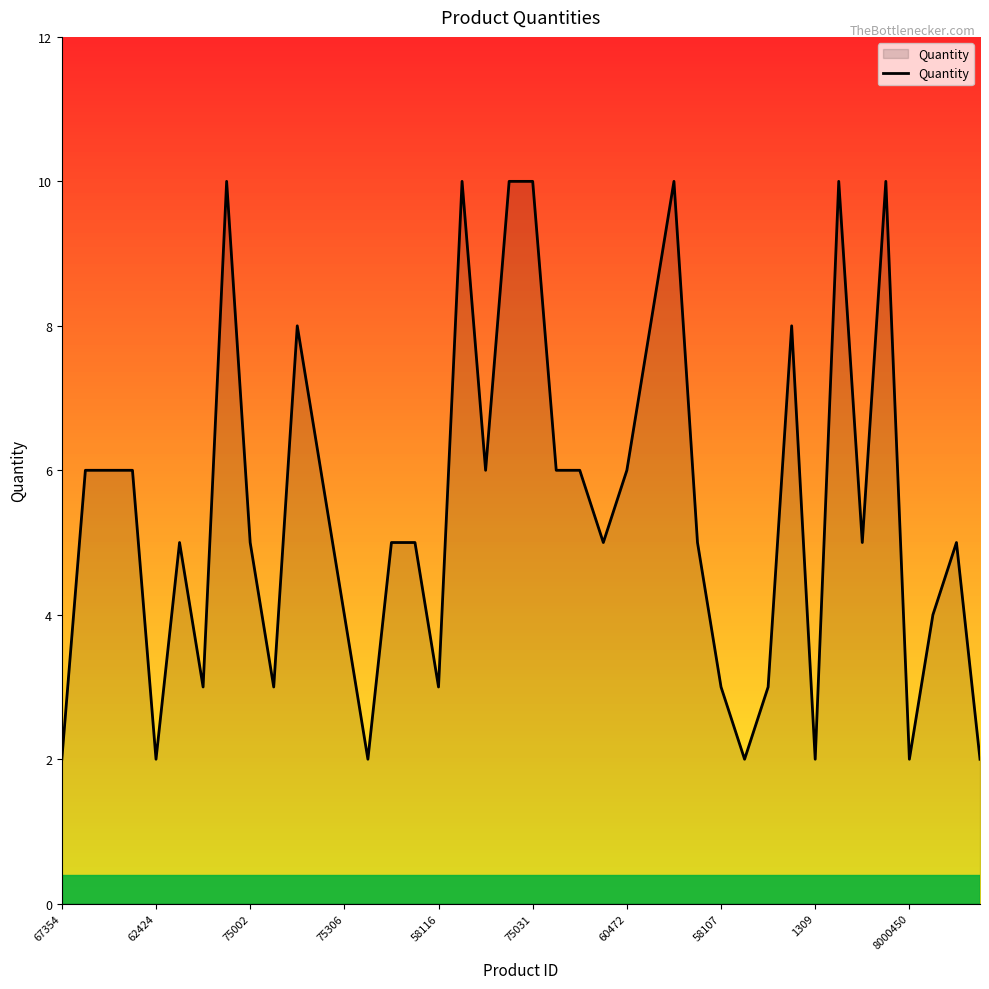

What is the maximum value shown in the chart?

10